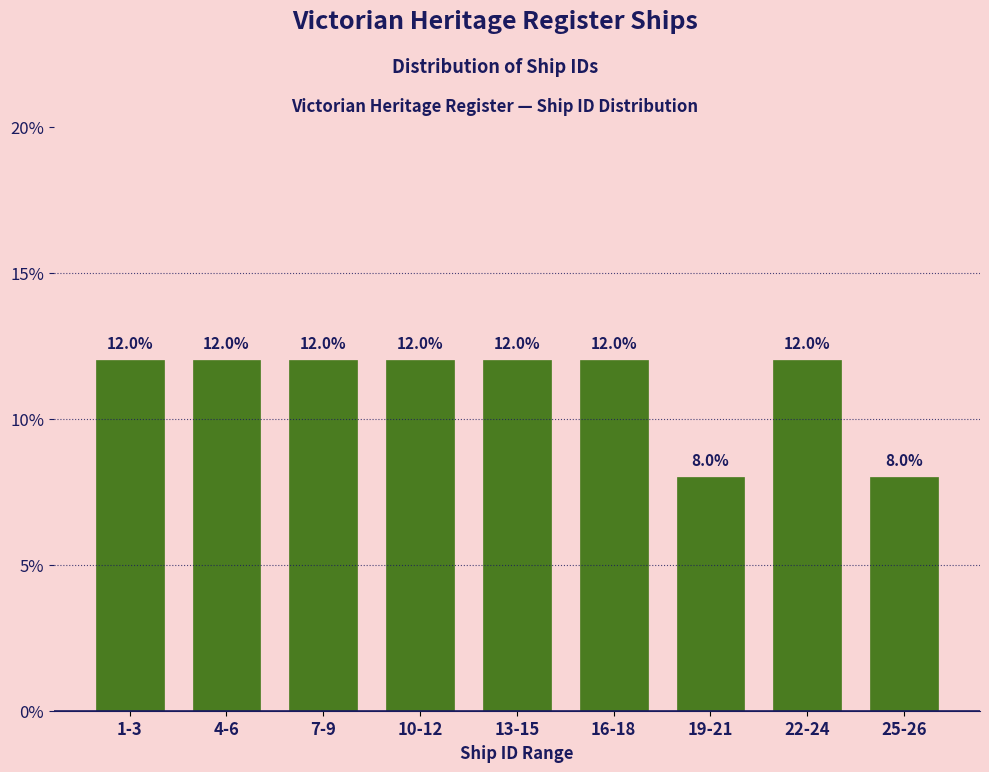

Reading left to right, extract all data points from this chart.

1-3=12	4-6=12	7-9=12	10-12=12	13-15=12	16-18=12	19-21=8	22-24=12	25-26=8